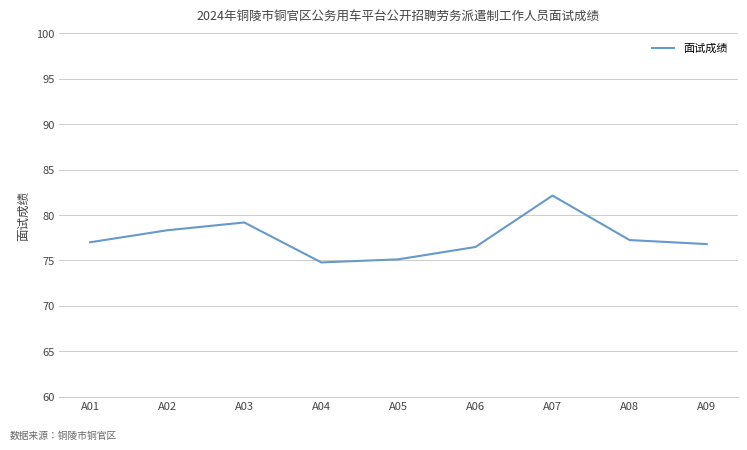

How many interior local peaks (higher than both neighbors) does the data have?

2